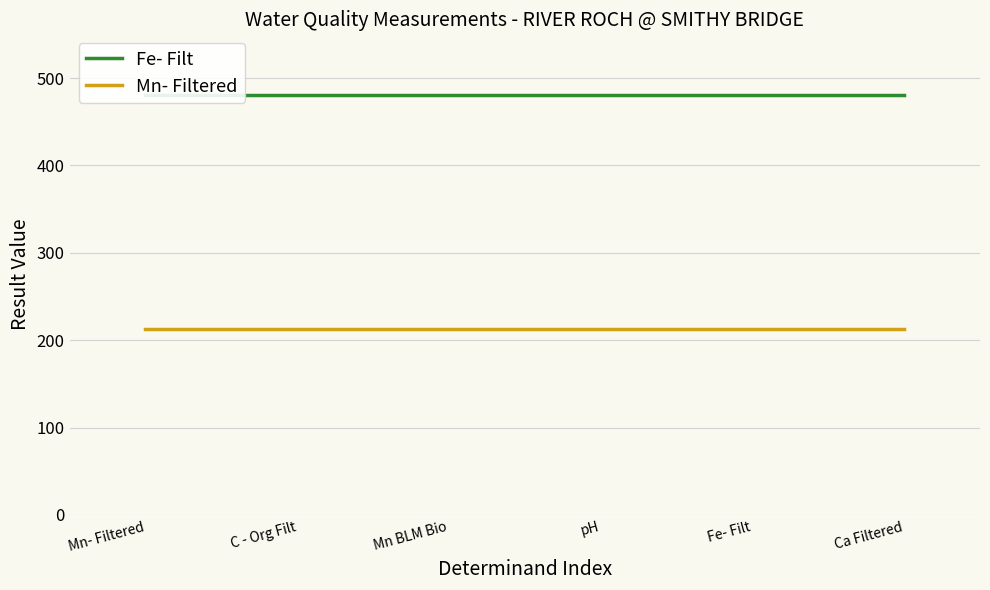

Reading left to right, what are all the values shown in this chart?

Fe- Filt: 481	481	481	481	481	481
Mn- Filtered: 213	213	213	213	213	213